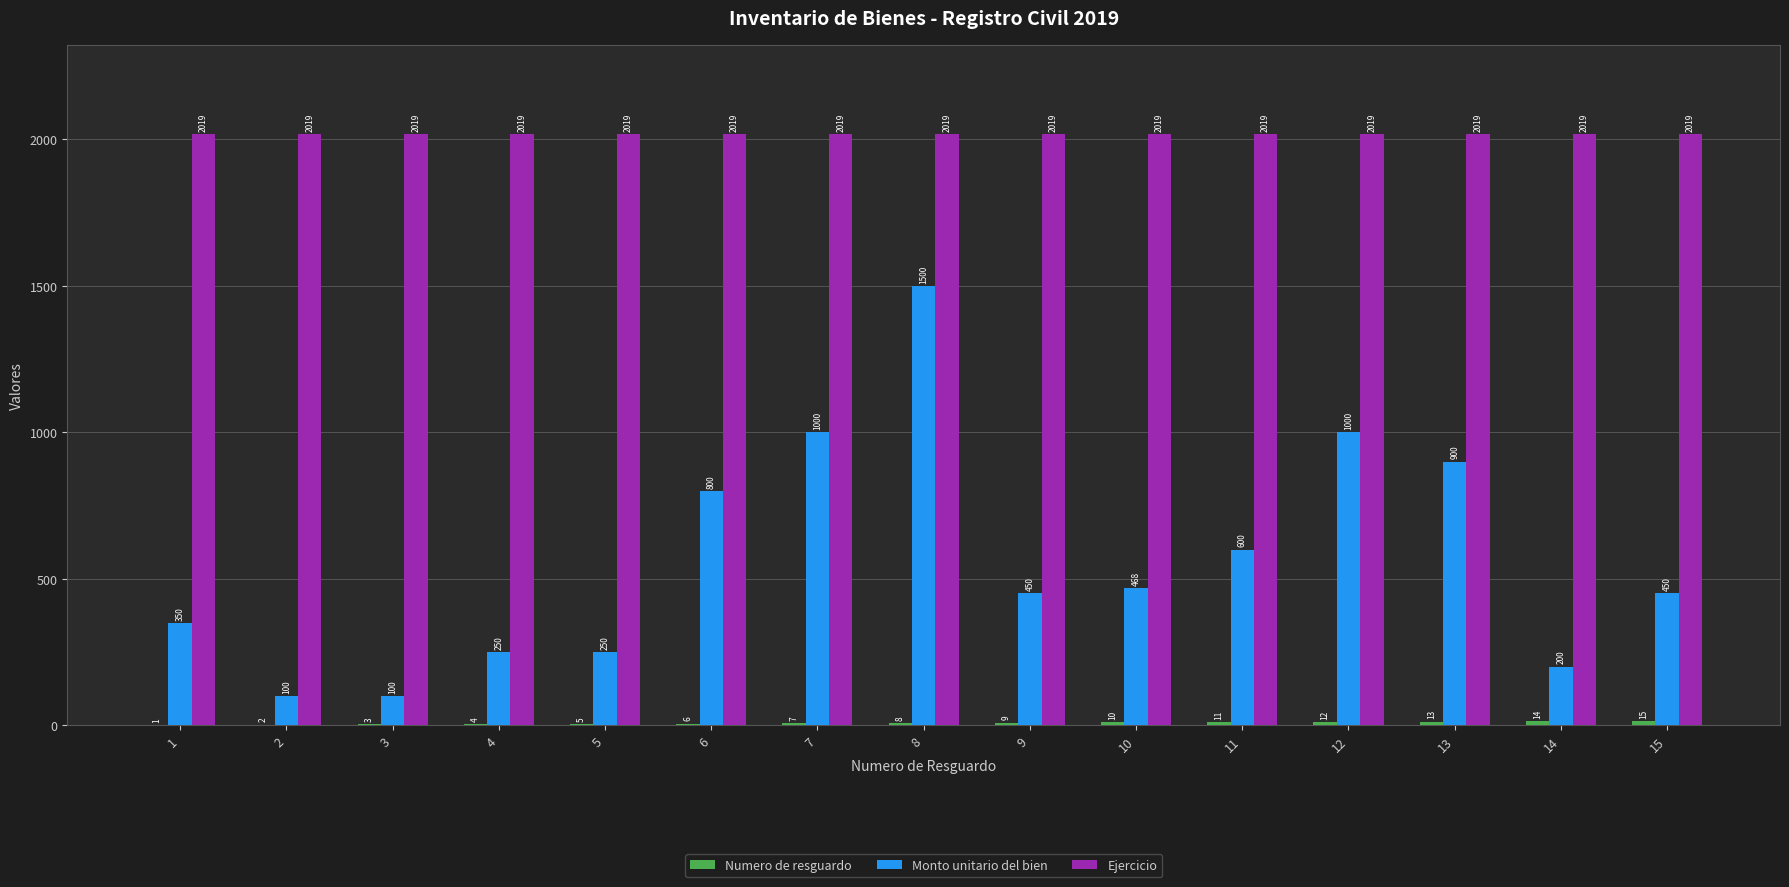

True or false: Monto unitario del bien has a value of 200 at 14.

True